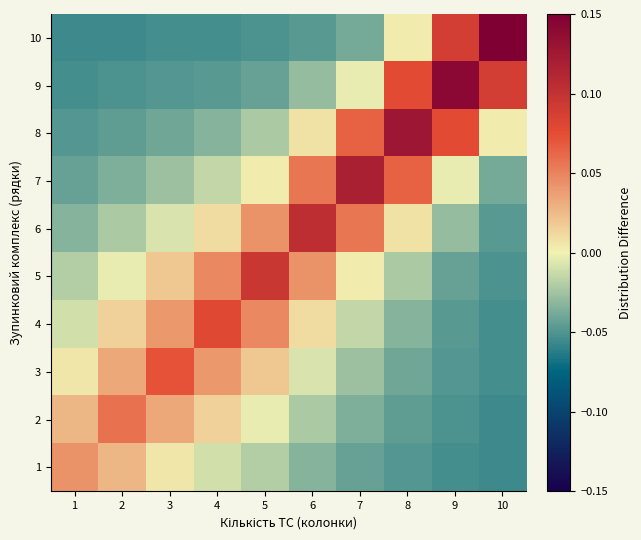

How many data points does each series have?

10